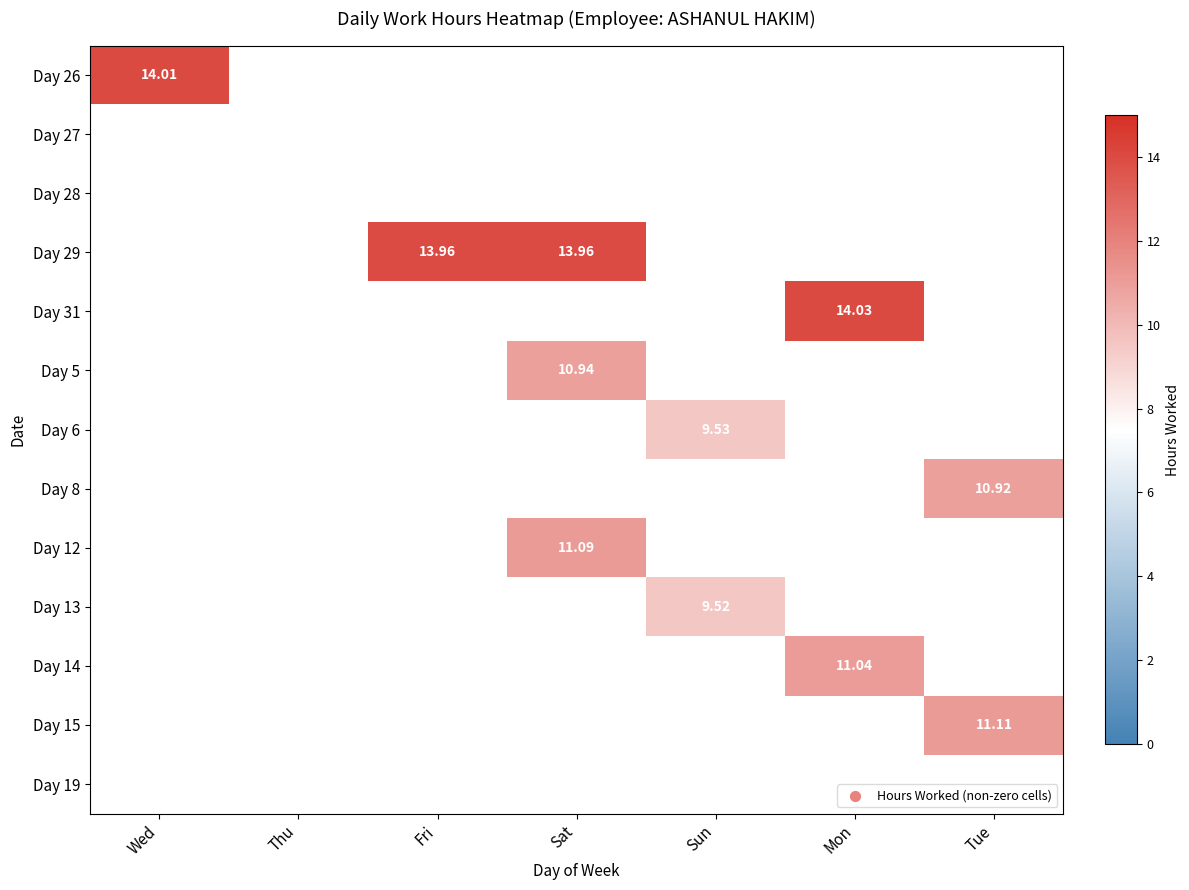

What is the spread (max minus min) of values at Sun?

9.5